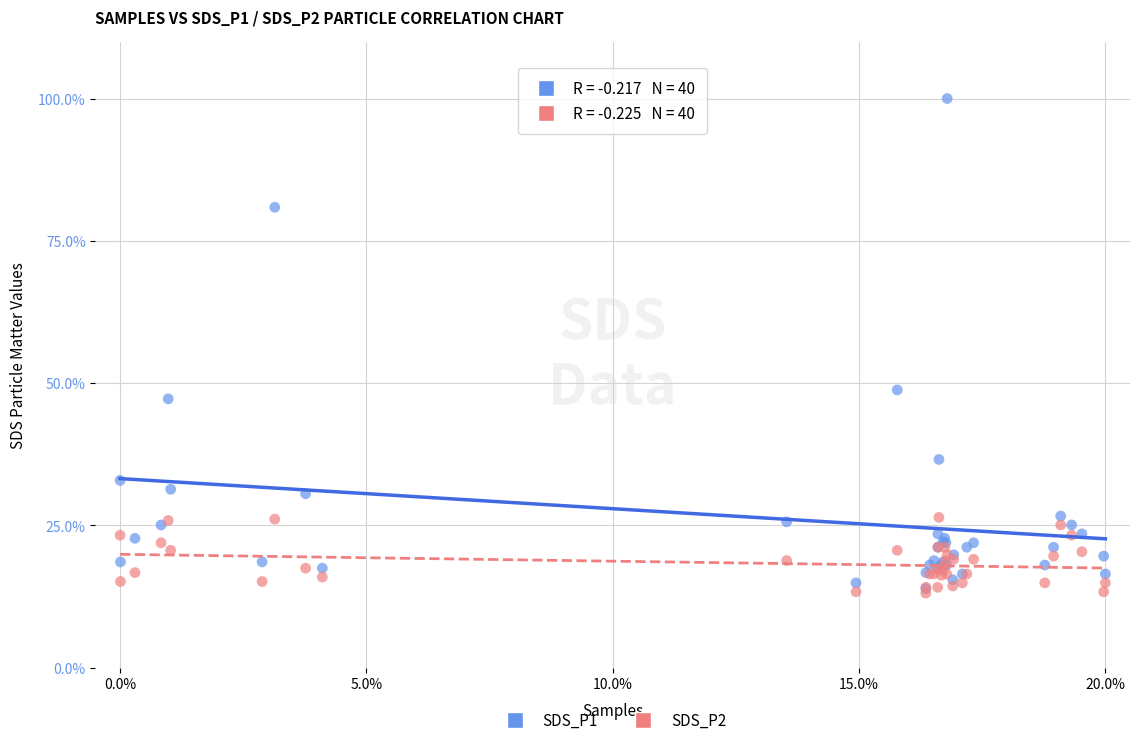

Which series contains the highest Y value?

SDS_P1